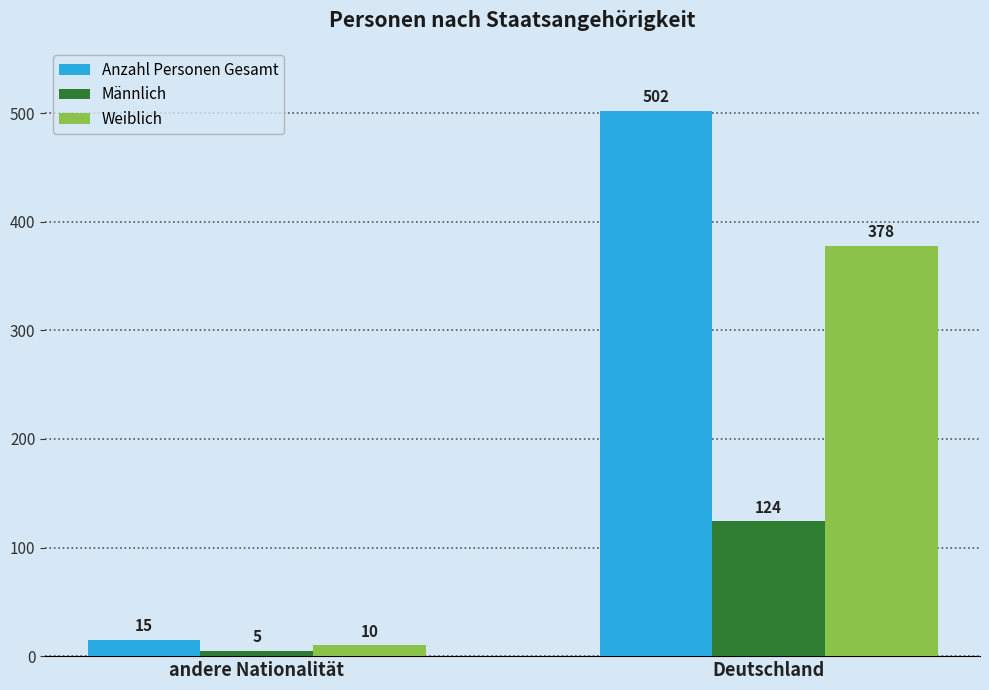

Reading right to left, list all the values displayed in this chart.

Anzahl Personen Gesamt: Deutschland=502	andere Nationalität=15
Männlich: Deutschland=124	andere Nationalität=5
Weiblich: Deutschland=378	andere Nationalität=10